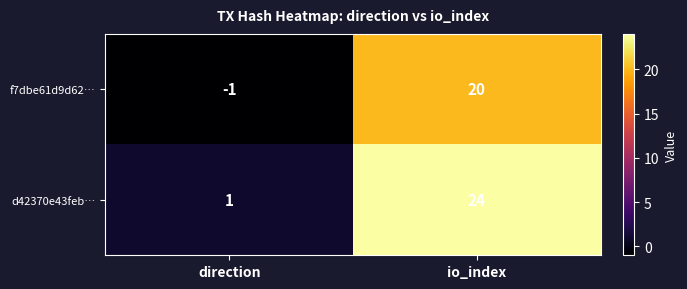

How many data points does each series have?

2